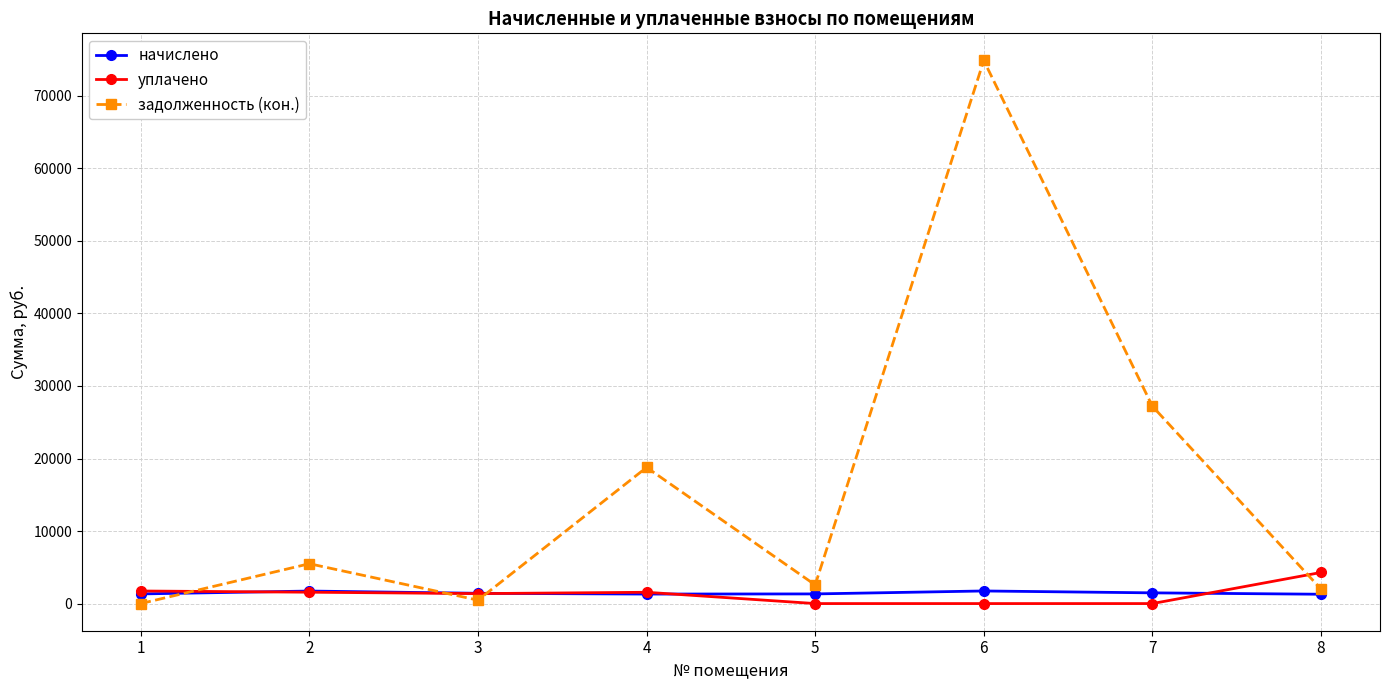

True or false: задолженность (кон.) and начислено cross at least once.

True